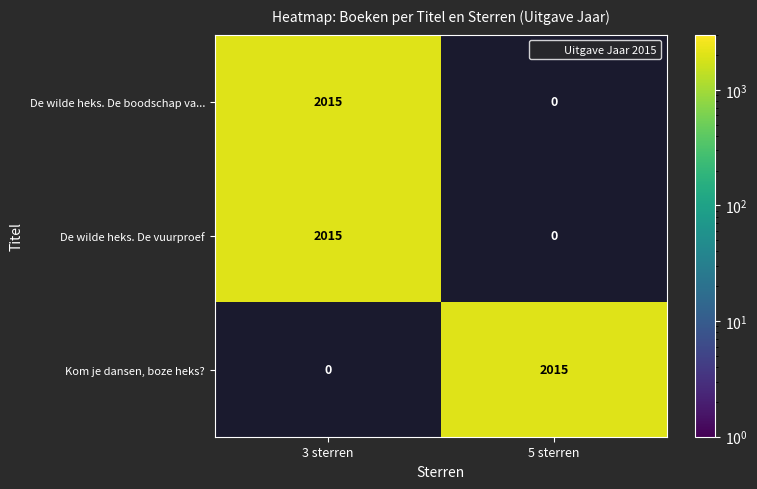

What is the total value across all series at 5 sterren?

2015